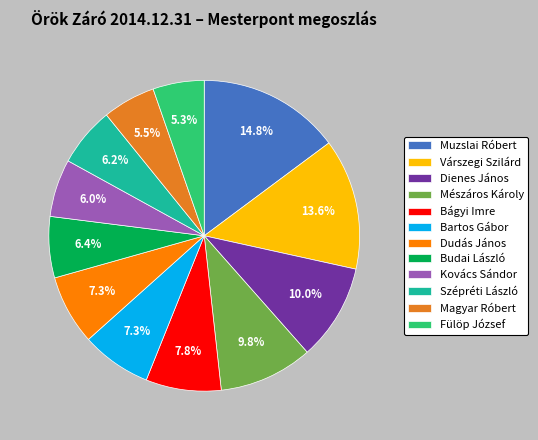

To the nearest percent, what percentage of the pie is Bágyi Imre?

8%